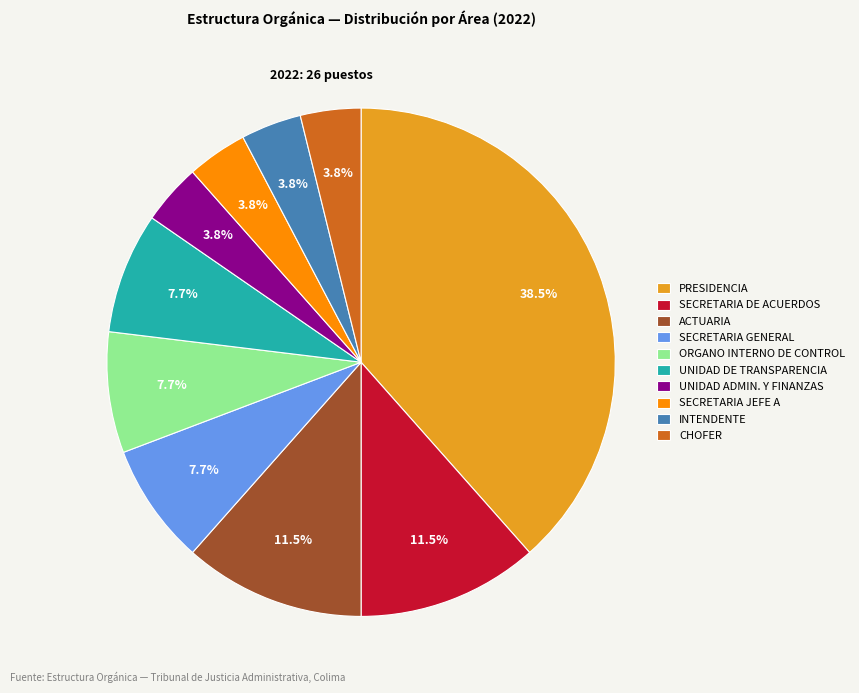

Which category has the biggest portion of the pie?

PRESIDENCIA